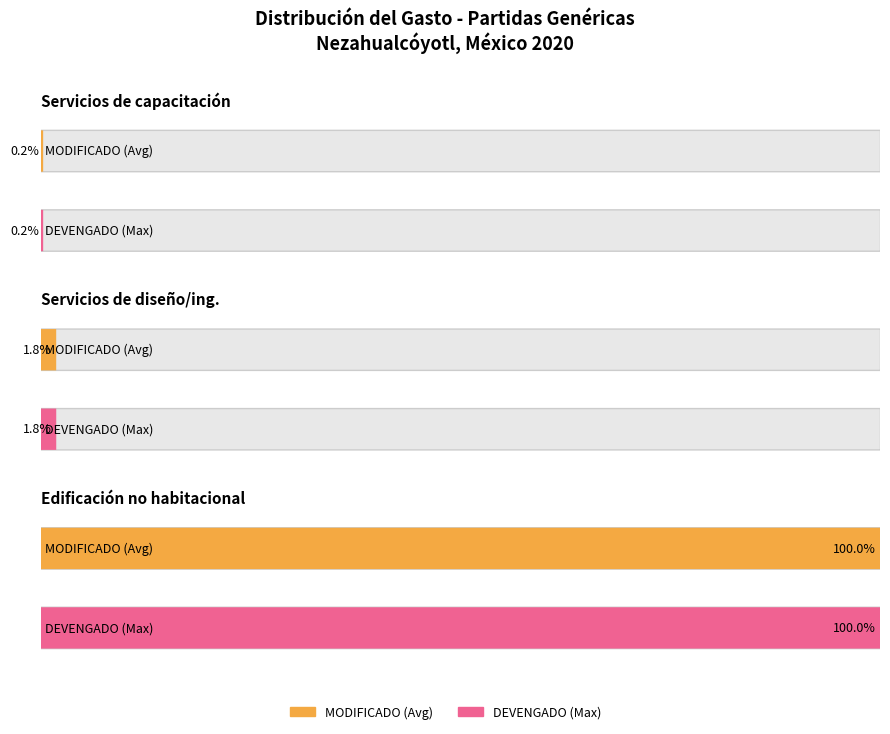

How many groups of bars are there?

3